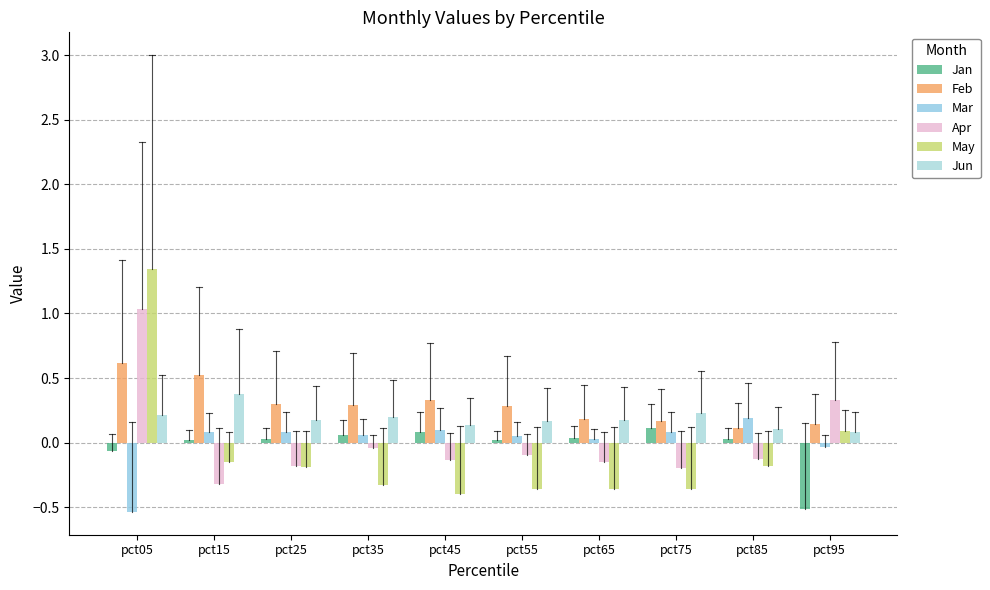

How many negative values does the May series have?

8